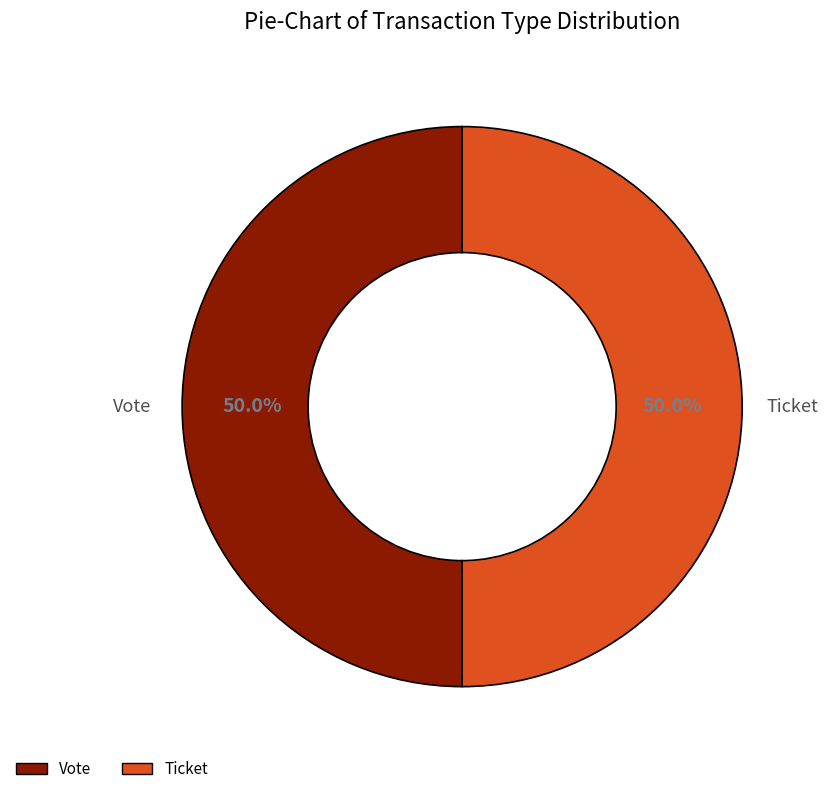

Is the sum of Vote and Ticket greater than half?

Yes